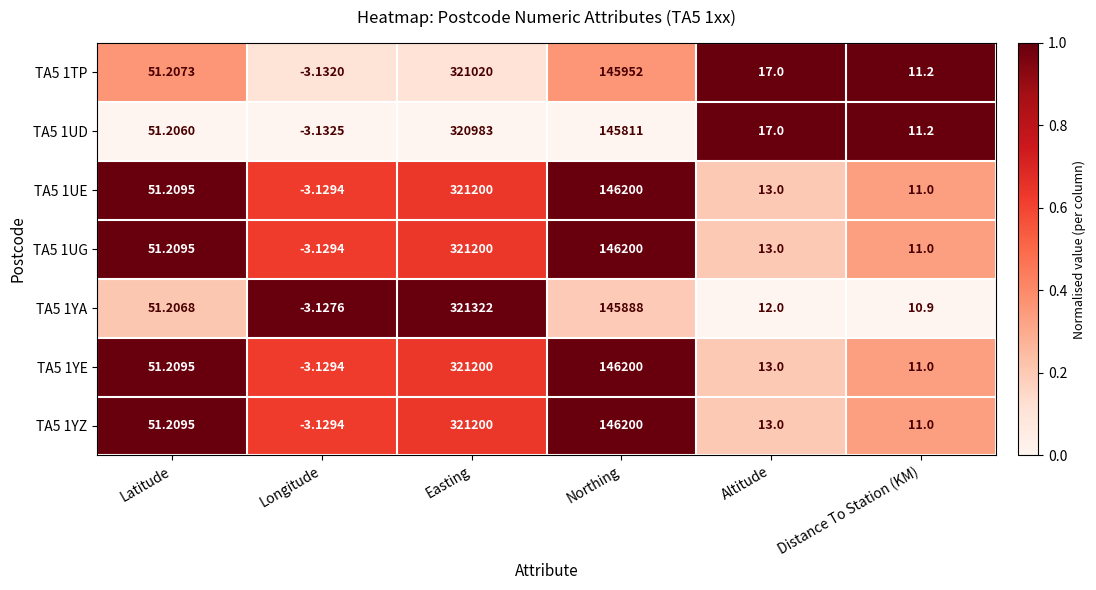

Where does the TA5 1UE series first go above 51?

Latitude